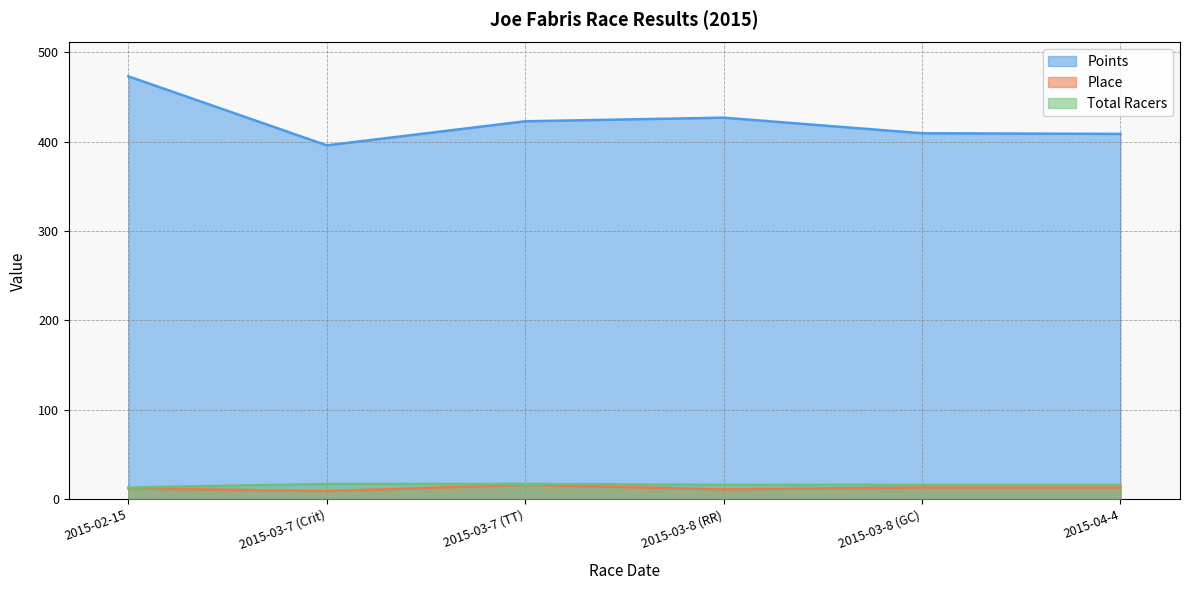

The value of Place at 2015-04-4 is 13.0. True or false?

True